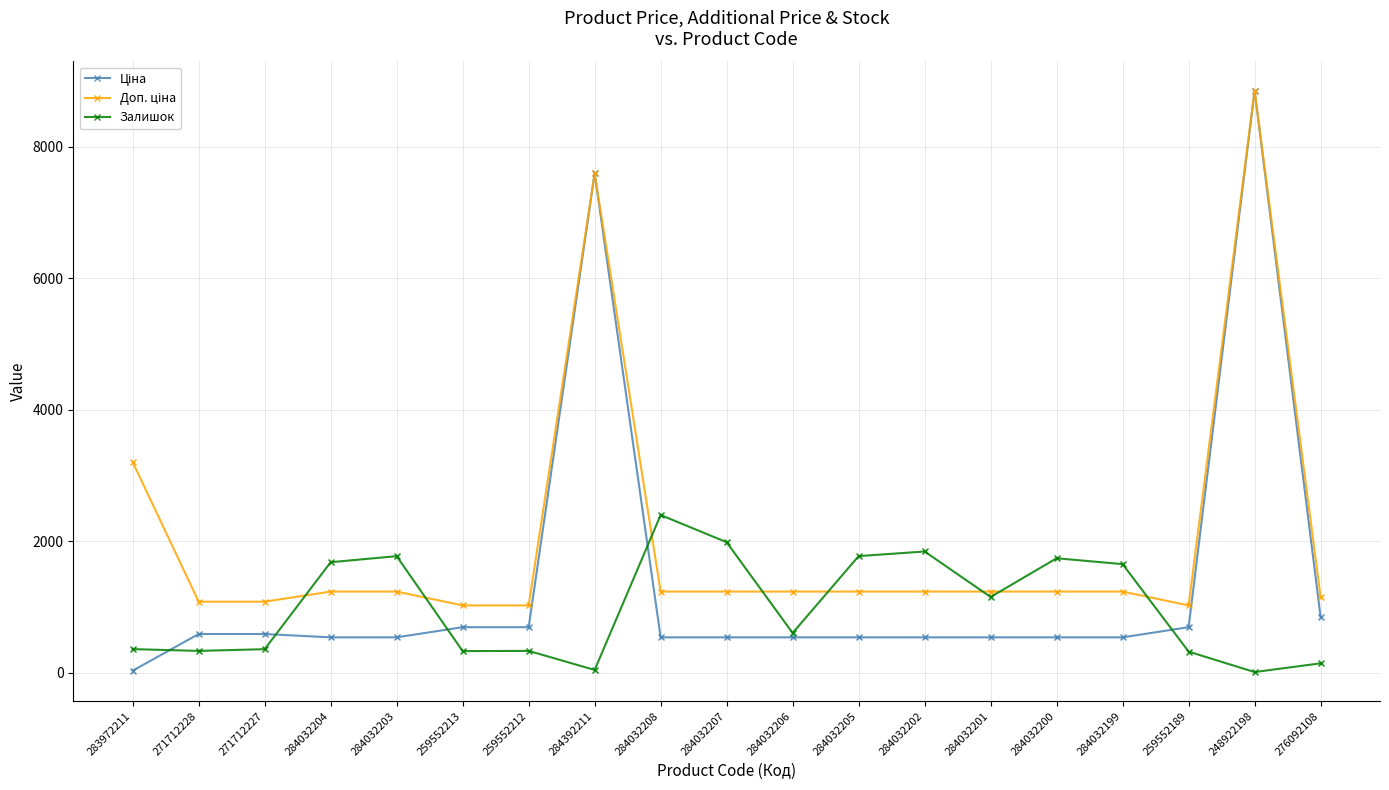

What is the difference between the highest and lowest values at 284032200?

1203.0